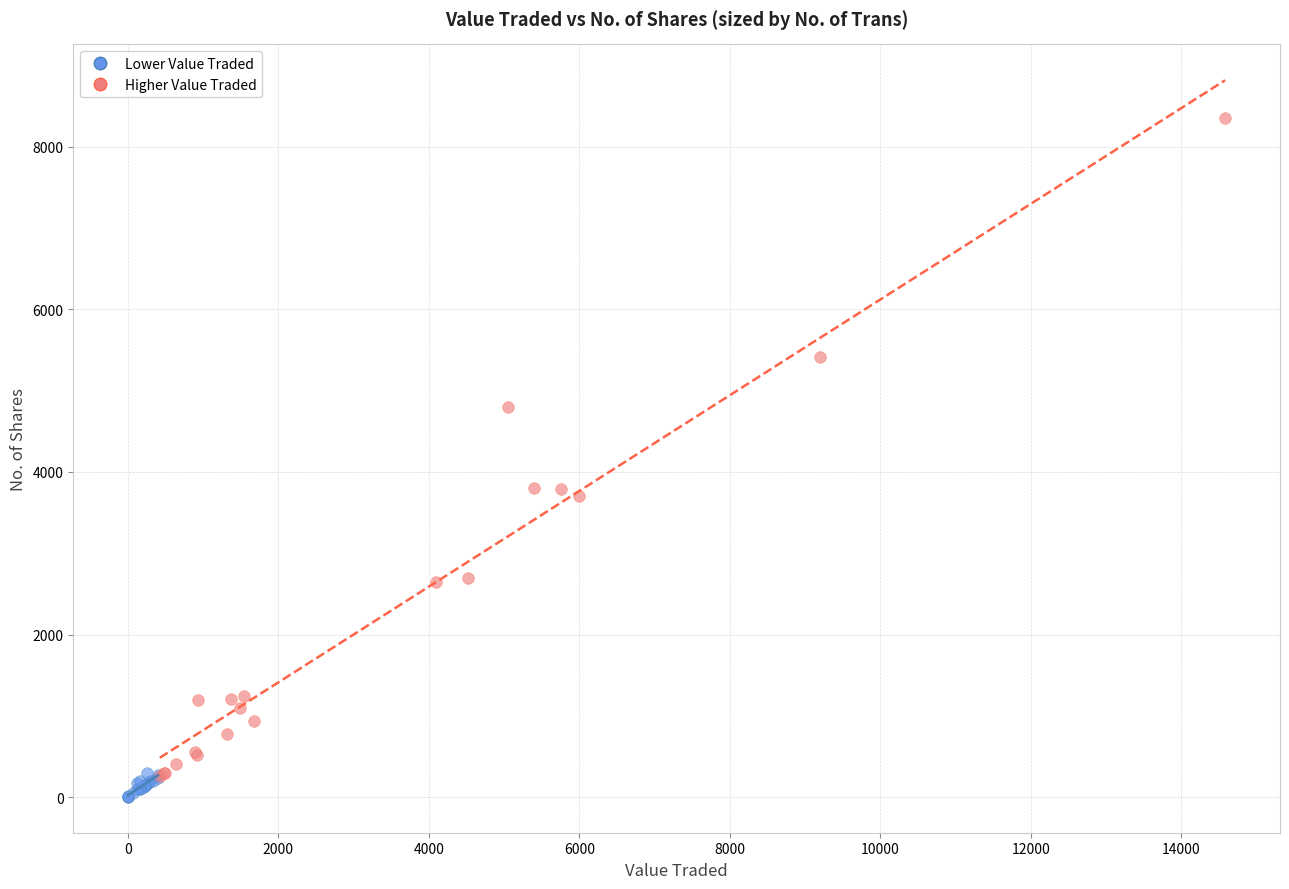

Which series contains the lowest Y value?

Lower Value Traded